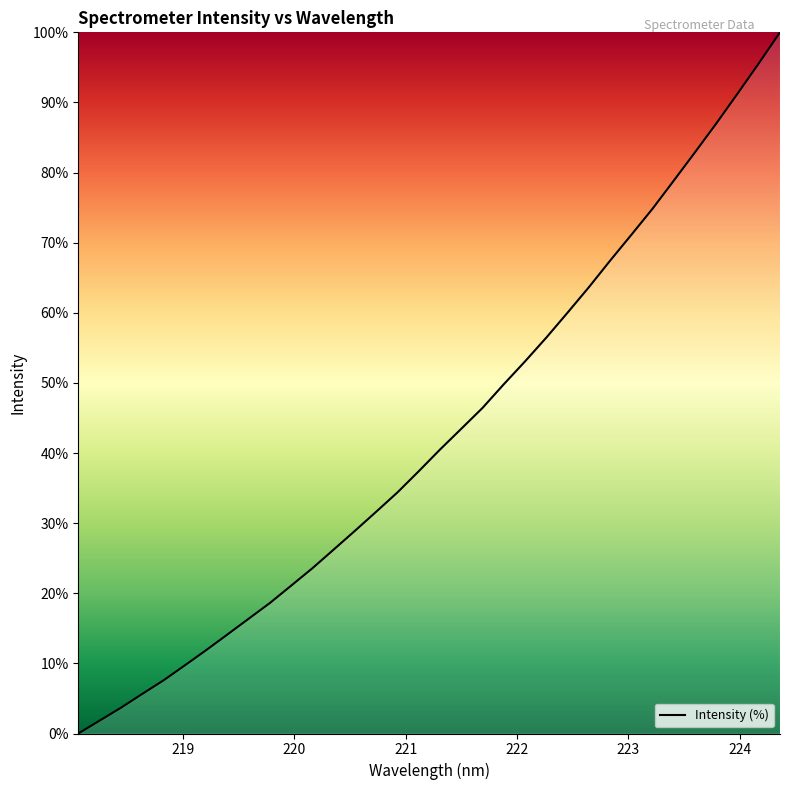

What is the maximum value shown in the chart?

100.0